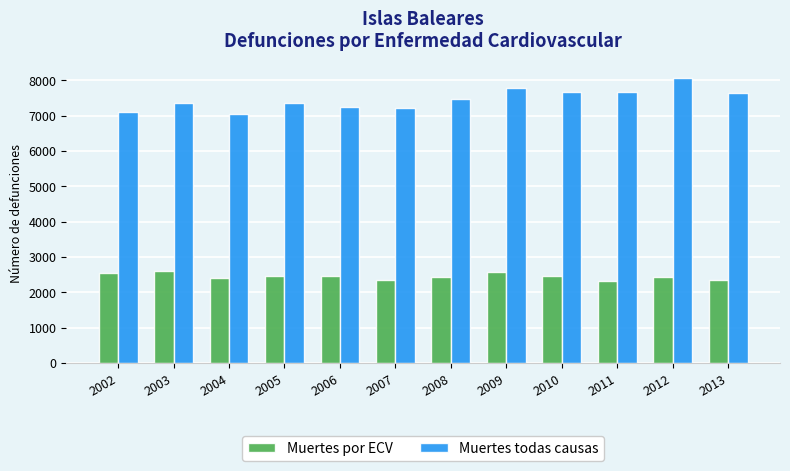

Where does the Muertes por ECV series first go above 2451?

2002